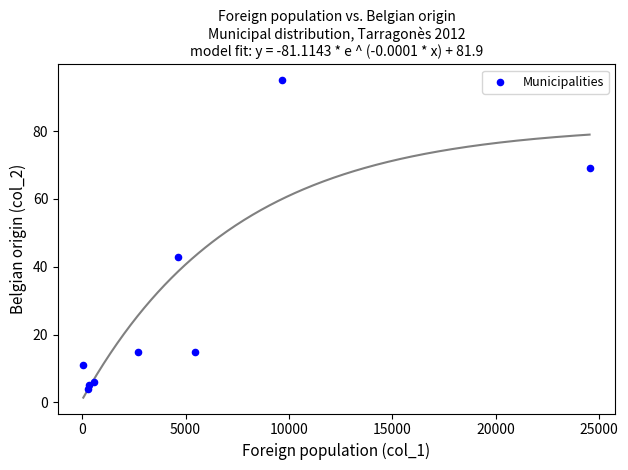

What Y value in the scatter plot is closest to 49?

43